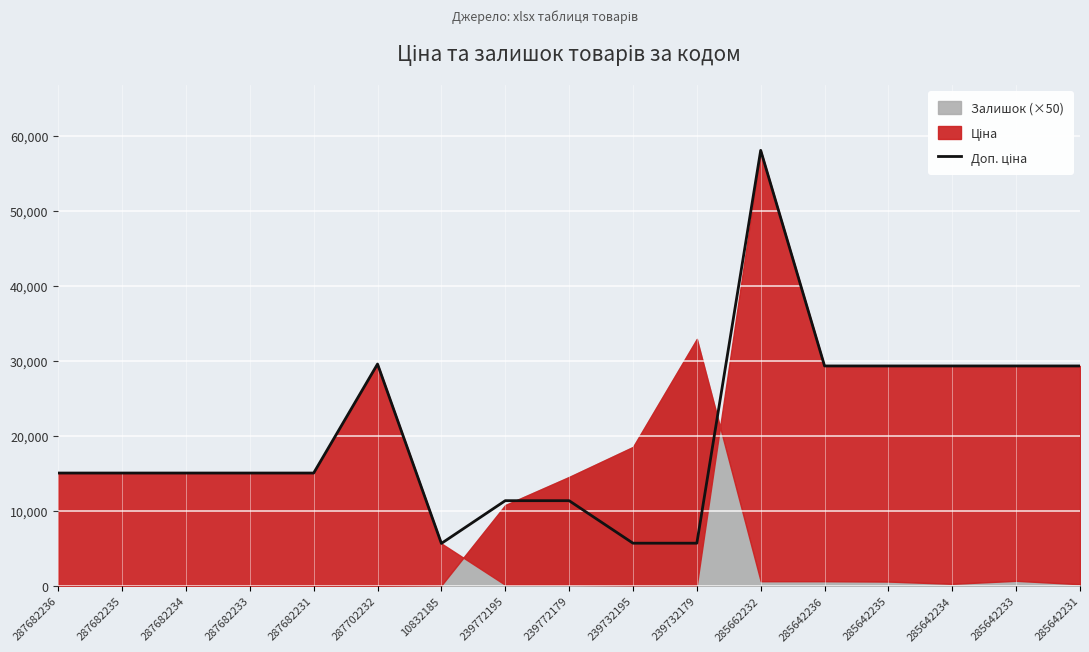

Reading right to left, transcribe all the data shown in this chart.

285642231=29294.9	285642233=29294.9	285642234=29294.9	285642235=29294.9	285642236=29294.9	285662232=58037.0	239732179=5667.0	239732195=5667.0	239772179=11334.0	239772195=11334.0	10832185=5636.0	287702232=29548.9	287682231=15019.2	287682233=15019.2	287682234=15019.2	287682235=15019.2	287682236=15019.2